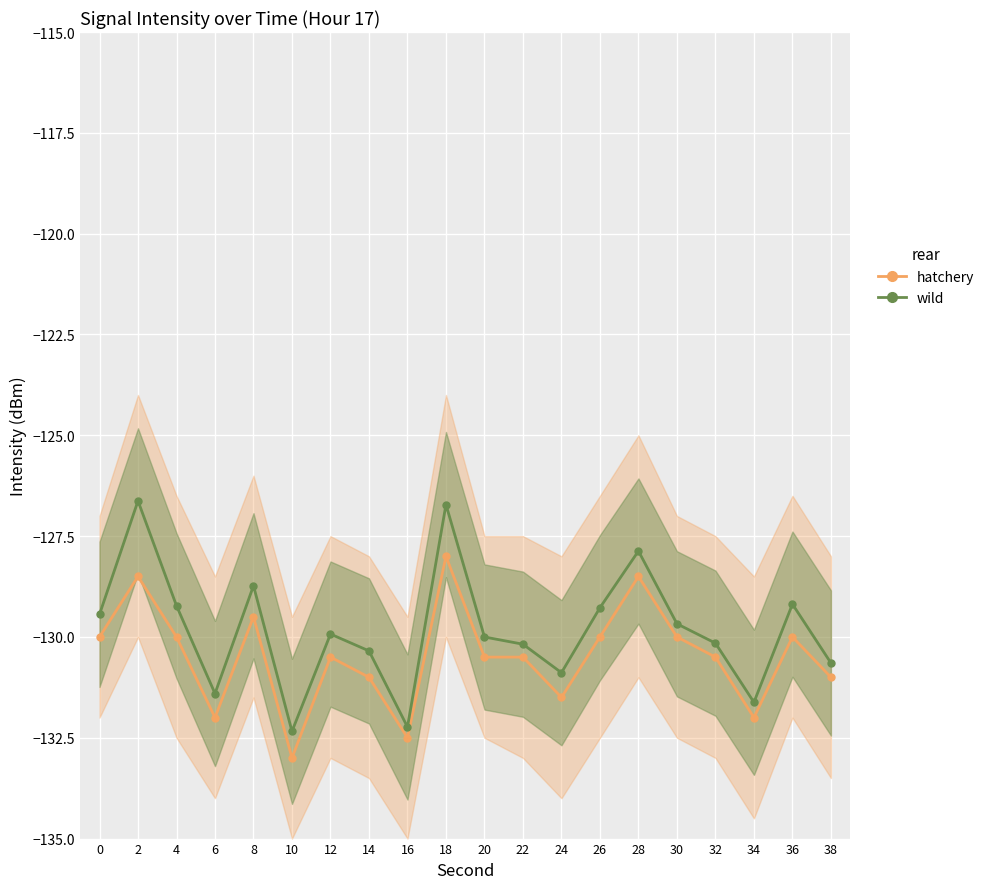

Reading right to left, transcribe all the data shown in this chart.

hatchery_line: 38=-131.0	36=-130.0	34=-132.0	32=-130.5	30=-130.0	28=-128.5	26=-130.0	24=-131.5	22=-130.5	20=-130.5	18=-128.0	16=-132.5	14=-131.0	12=-130.5	10=-133.0	8=-129.5	6=-132.0	4=-130.0	2=-128.5	0=-130.0
wild_line: 38=-130.6	36=-129.2	34=-131.6	32=-130.2	30=-129.7	28=-127.9	26=-129.3	24=-130.9	22=-130.2	20=-130.0	18=-126.7	16=-132.2	14=-130.3	12=-129.9	10=-132.3	8=-128.7	6=-131.4	4=-129.2	2=-126.6	0=-129.4